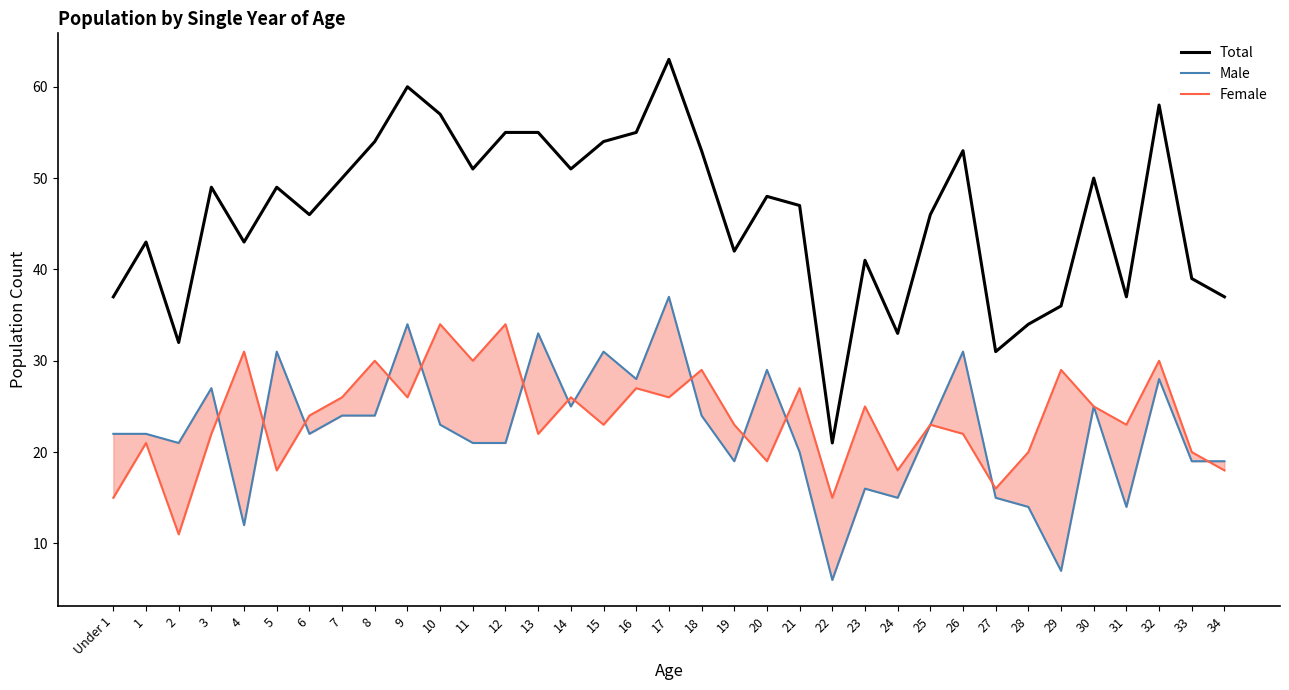

Reading left to right, what are all the values shown in this chart?

Total: Under 1=37	1=43	2=32	3=49	4=43	5=49	6=46	7=50	8=54	9=60	10=57	11=51	12=55	13=55	14=51	15=54	16=55	17=63	18=53	19=42	20=48	21=47	22=21	23=41	24=33	25=46	26=53	27=31	28=34	29=36	30=50	31=37	32=58	33=39	34=37
Male: Under 1=22	1=22	2=21	3=27	4=12	5=31	6=22	7=24	8=24	9=34	10=23	11=21	12=21	13=33	14=25	15=31	16=28	17=37	18=24	19=19	20=29	21=20	22=6	23=16	24=15	25=23	26=31	27=15	28=14	29=7	30=25	31=14	32=28	33=19	34=19
Female: Under 1=15	1=21	2=11	3=22	4=31	5=18	6=24	7=26	8=30	9=26	10=34	11=30	12=34	13=22	14=26	15=23	16=27	17=26	18=29	19=23	20=19	21=27	22=15	23=25	24=18	25=23	26=22	27=16	28=20	29=29	30=25	31=23	32=30	33=20	34=18